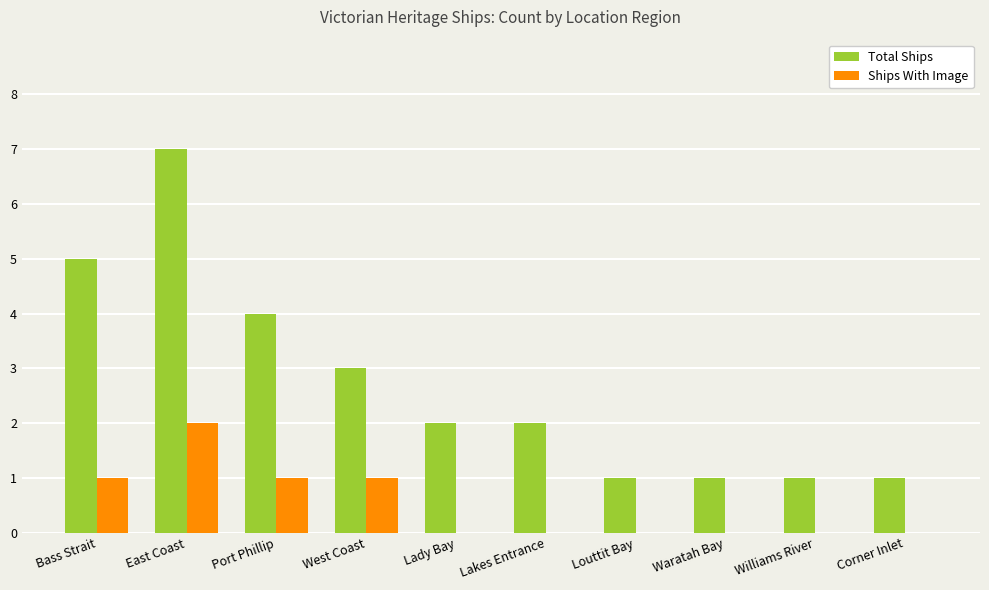

At which category is the sum across all series the highest?

East Coast